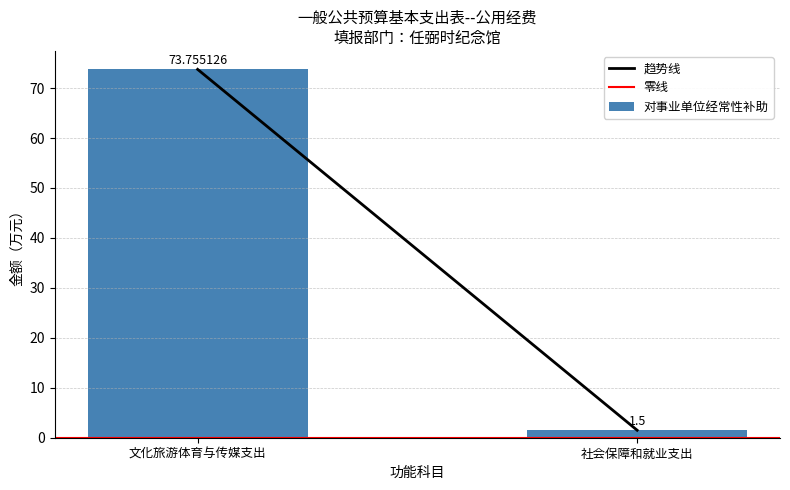

What is the label of the 1st bar from the left?

文化旅游体育与传媒支出